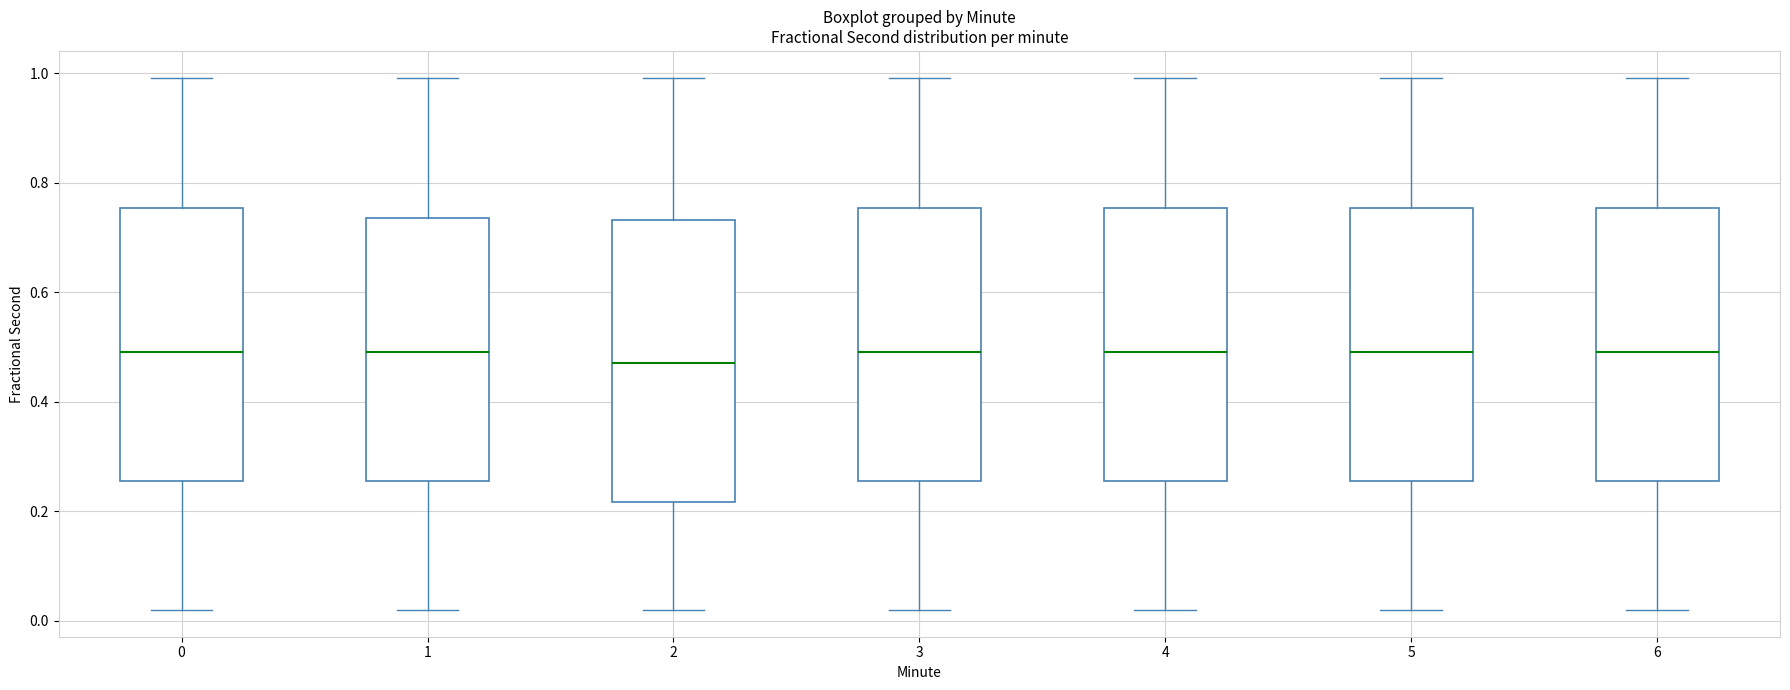

Where is the lower edge of the box at x = 3 on the y-axis? The values are not printed on the chart, so give them approximately, as read against the axis.

0.26